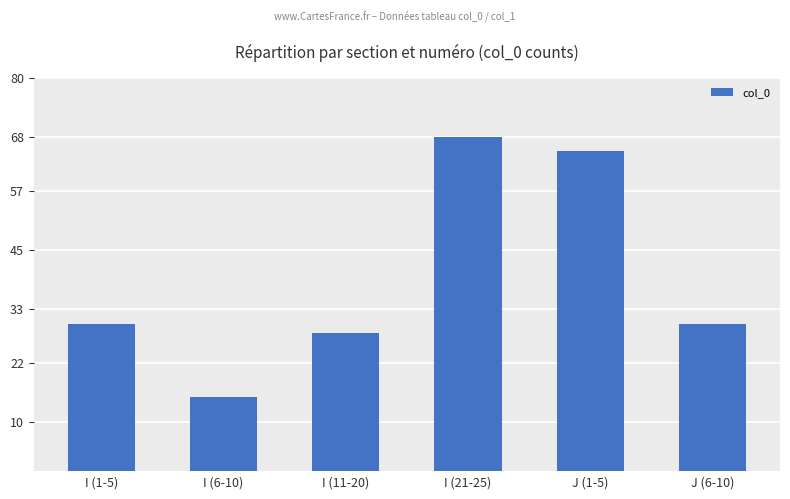

Which has a higher value, J (6-10) or J (1-5)?

J (1-5)